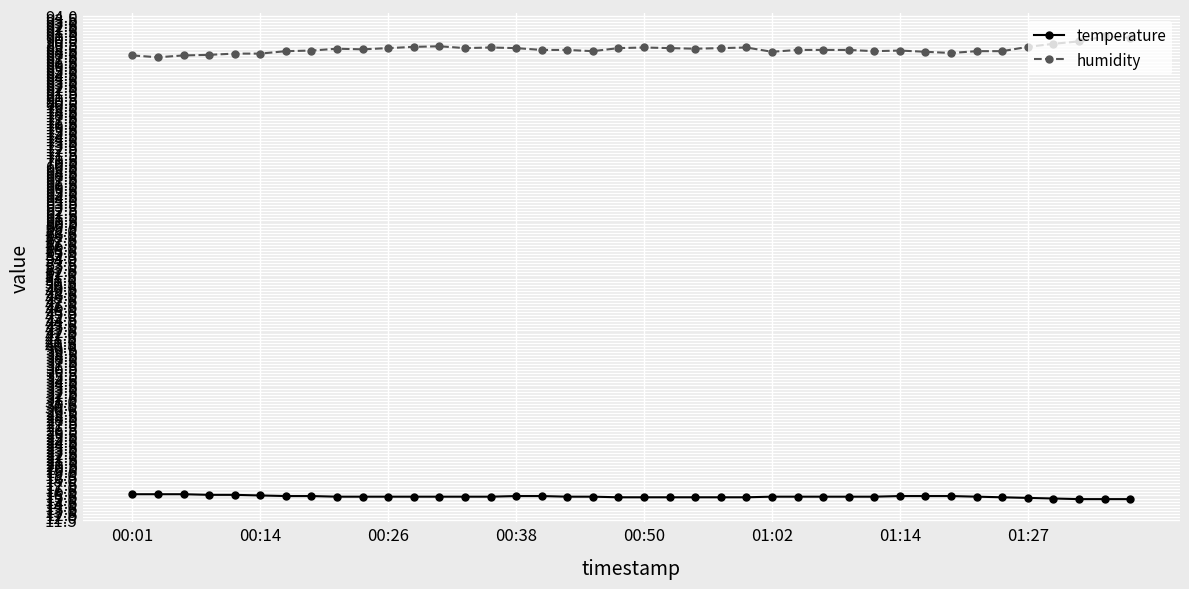

What is the greatest value displayed?

90.6